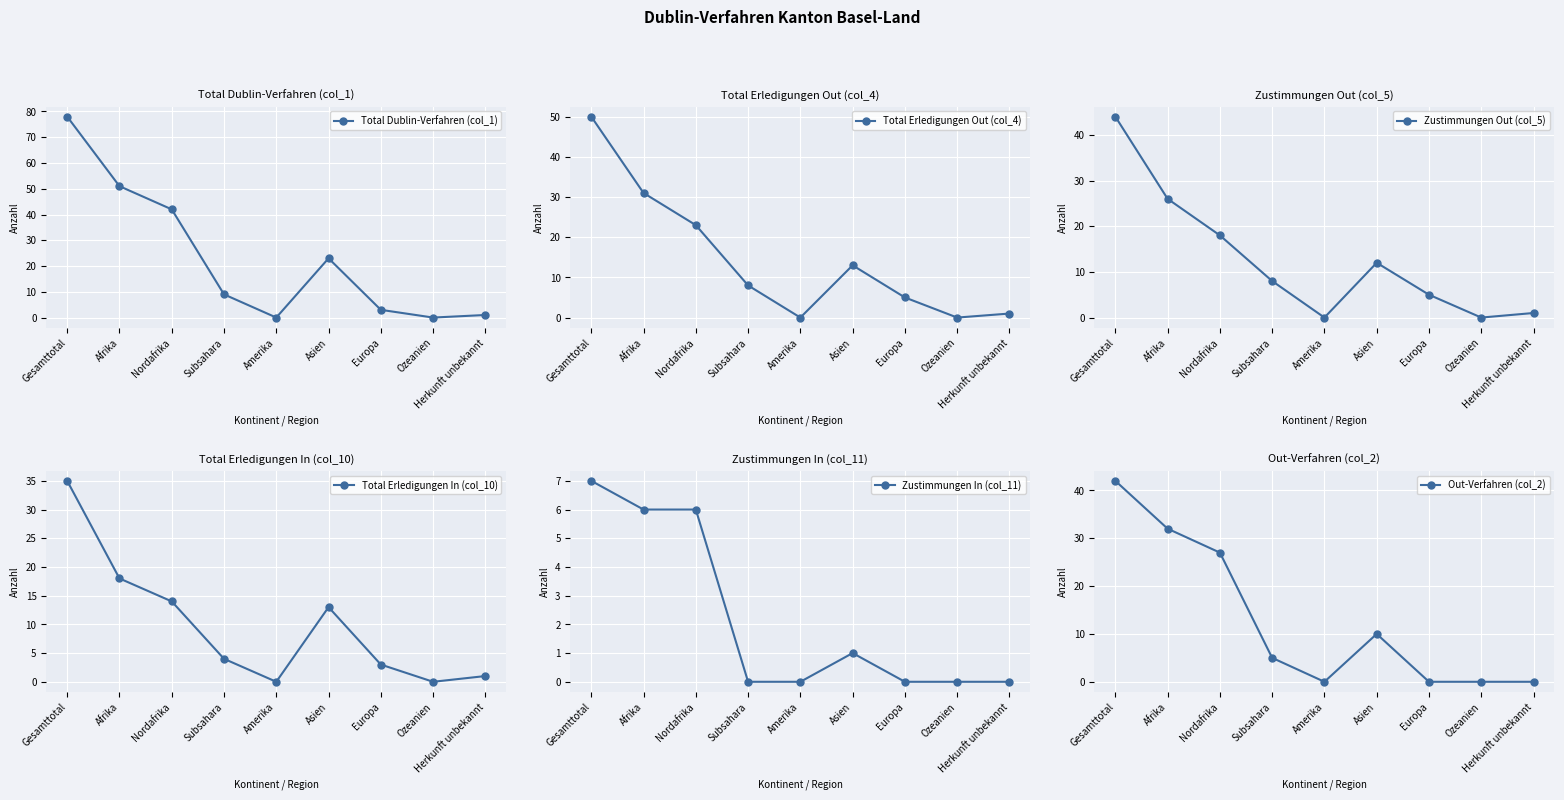

What is the label of the 3rd point from the right?

Europa